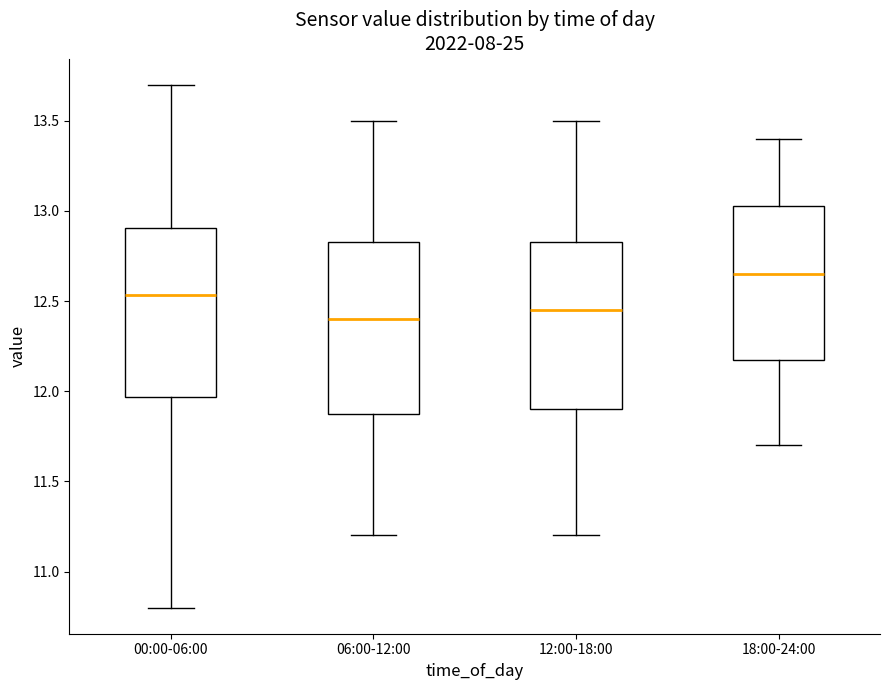

Reading left to right, transcribe this box plot: for each box, give where its median line is, the range the box spans, and where its two whiskers end, as read against the y-axis. The values are not printed on the chart, so give them approximately, as read against the axis.

00:00-06:00: median 12.55, box 11.95 to 12.90, whiskers 10.80 to 13.70
06:00-12:00: median 12.40, box 11.90 to 12.85, whiskers 11.20 to 13.50
12:00-18:00: median 12.45, box 11.90 to 12.85, whiskers 11.20 to 13.50
18:00-24:00: median 12.65, box 12.20 to 13.05, whiskers 11.70 to 13.40